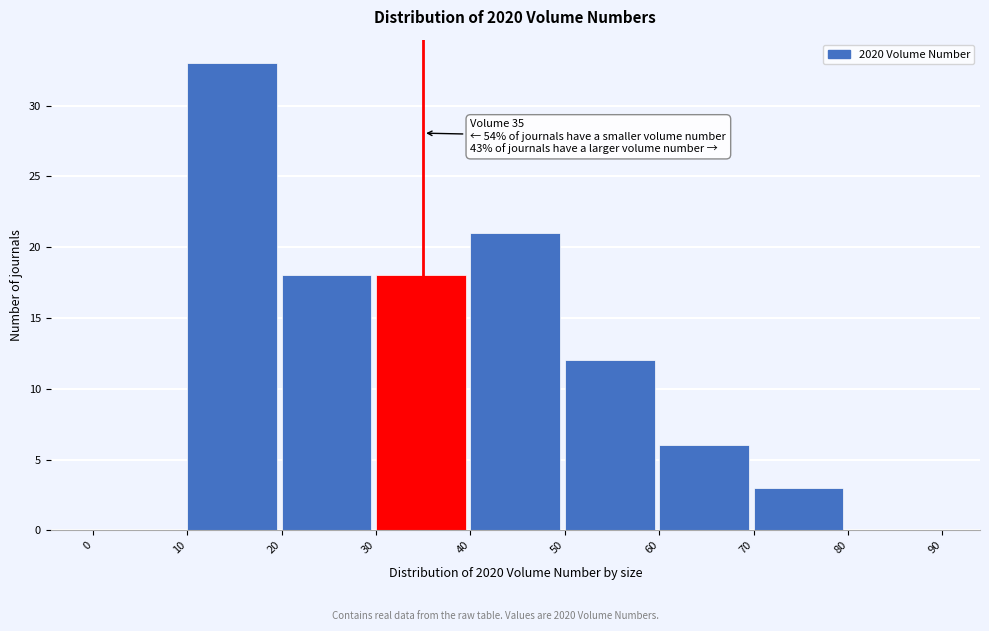

Over which range of the x-axis is the bar tallest?

10 to 20